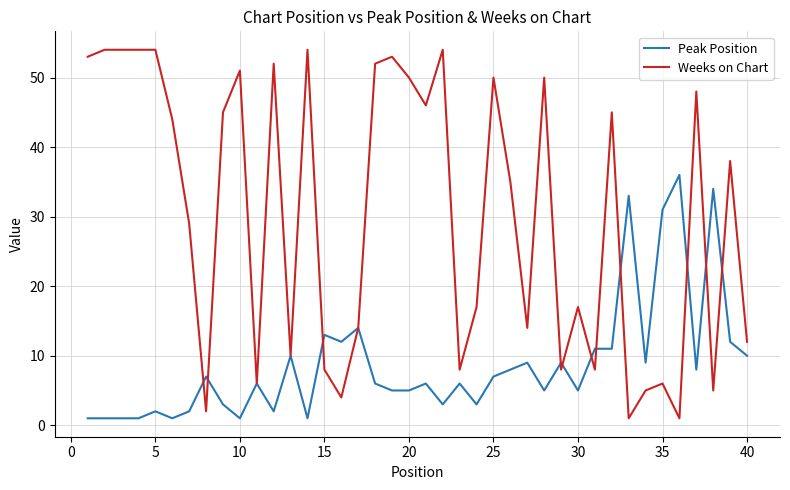

Which series has the widest spread of values?

Weeks on Chart